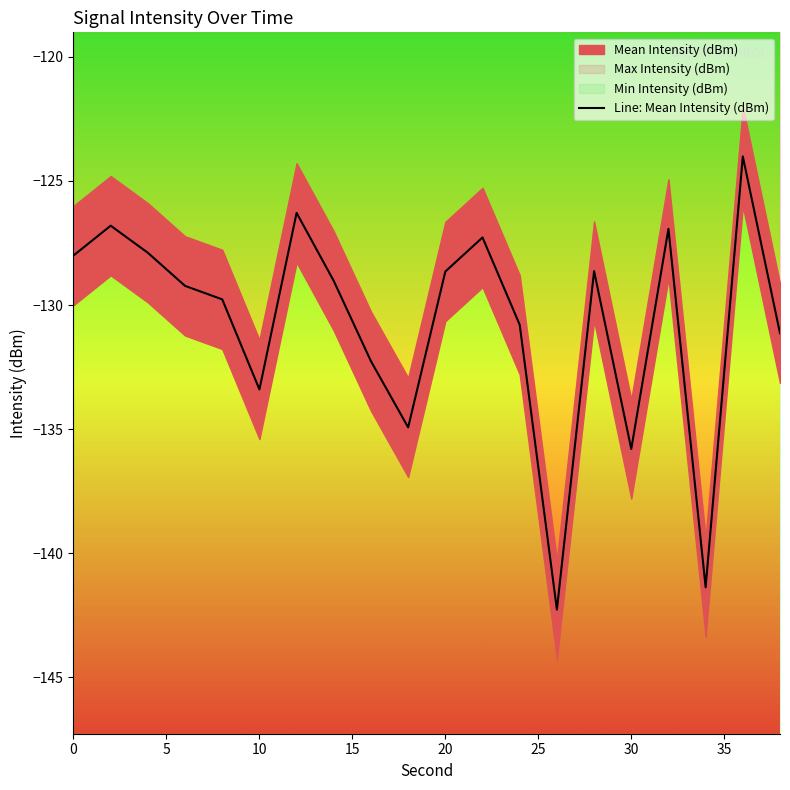

What is the minimum value for Line: Mean Intensity (dBm)?

-142.3